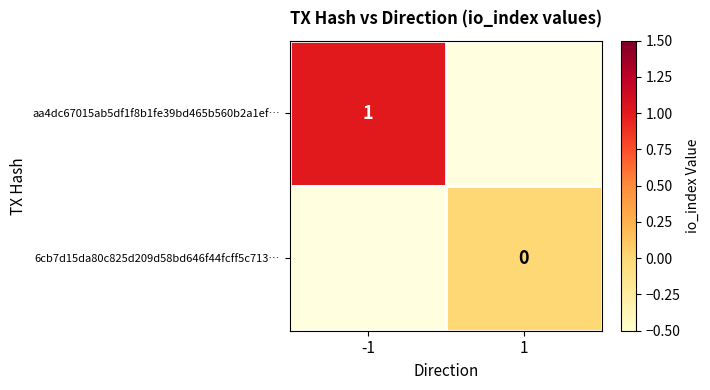

The aa4dc67015ab5df1f8b1fe39bd465b560b2a1ef… series shows 2 at -1. True or false?

False